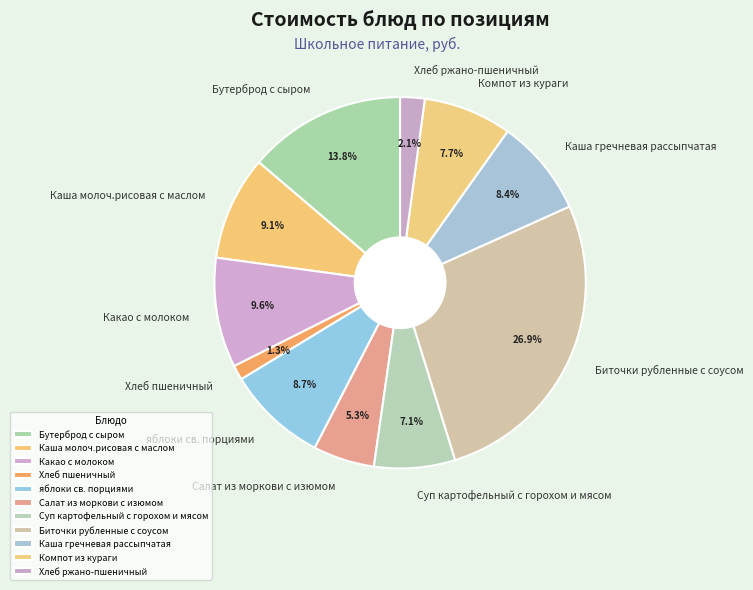

The Хлеб пшеничный slice represents 1% of the pie. True or false?

True